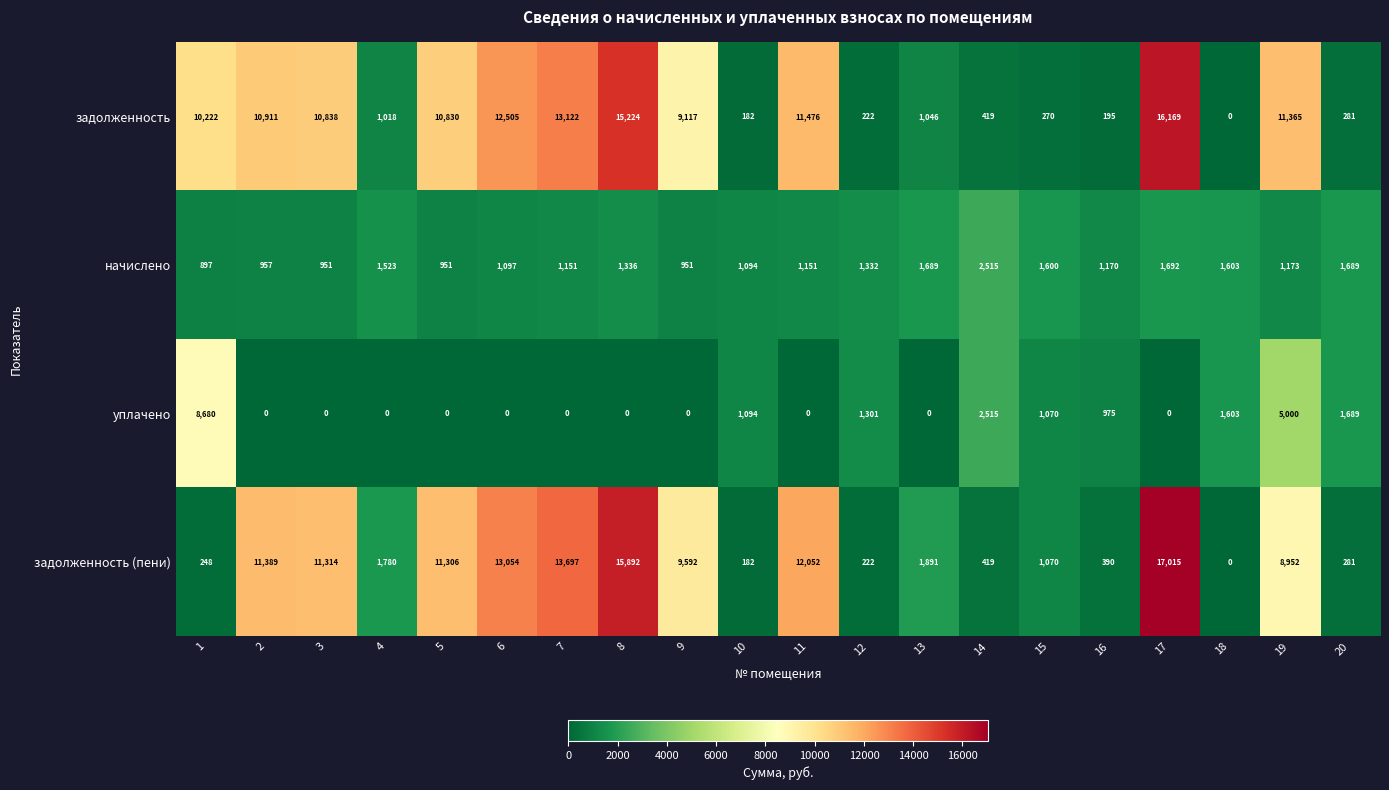

At which category does the chart reach its peak across all series?

17